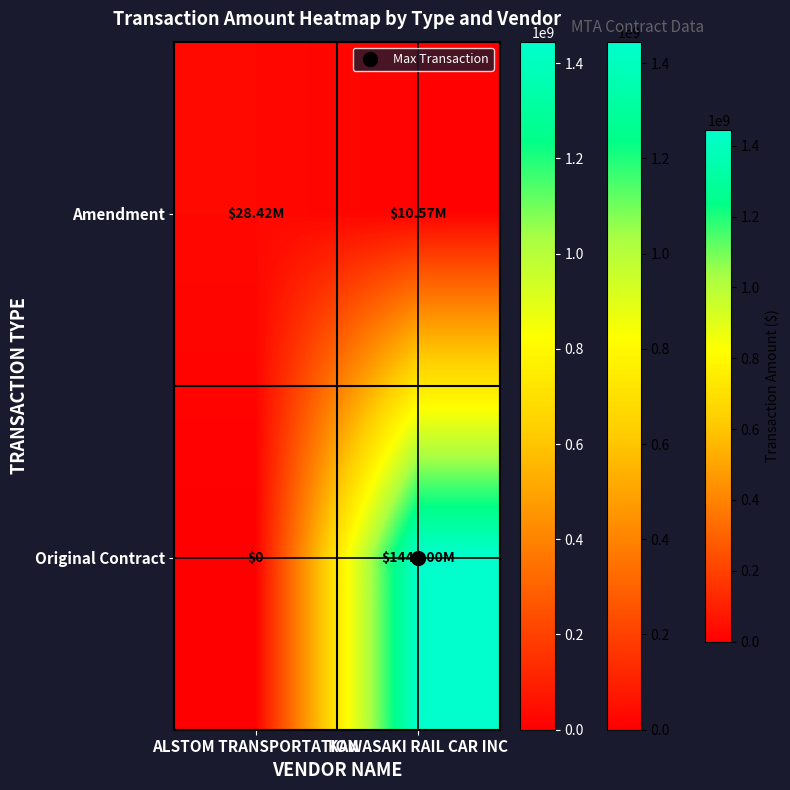

At which label is Amendment closest to 19491757?

KAWASAKI RAIL CAR INC